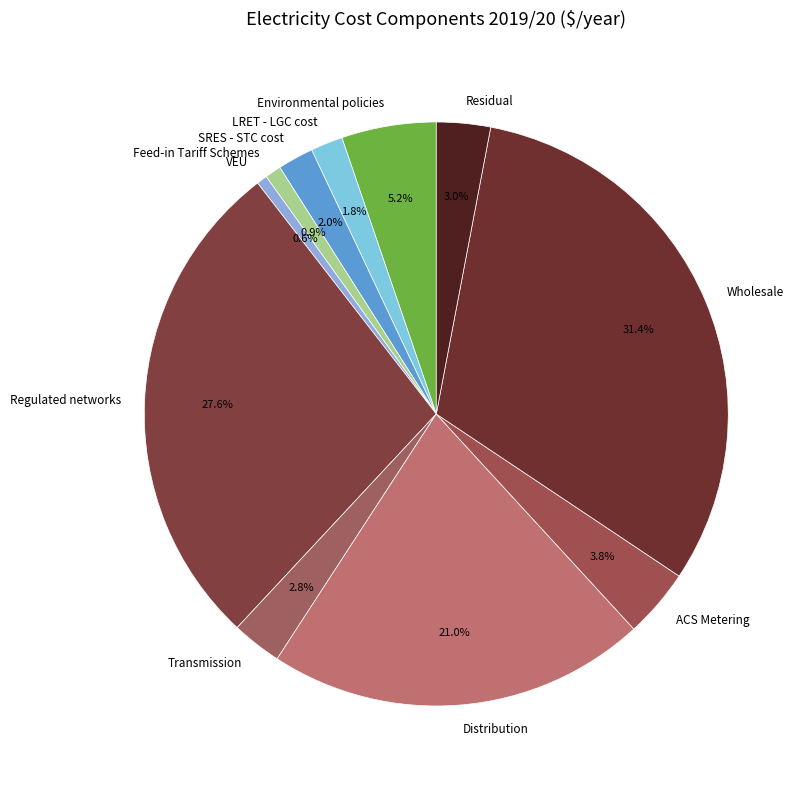

Is SRES - STC cost the majority of the pie?

No